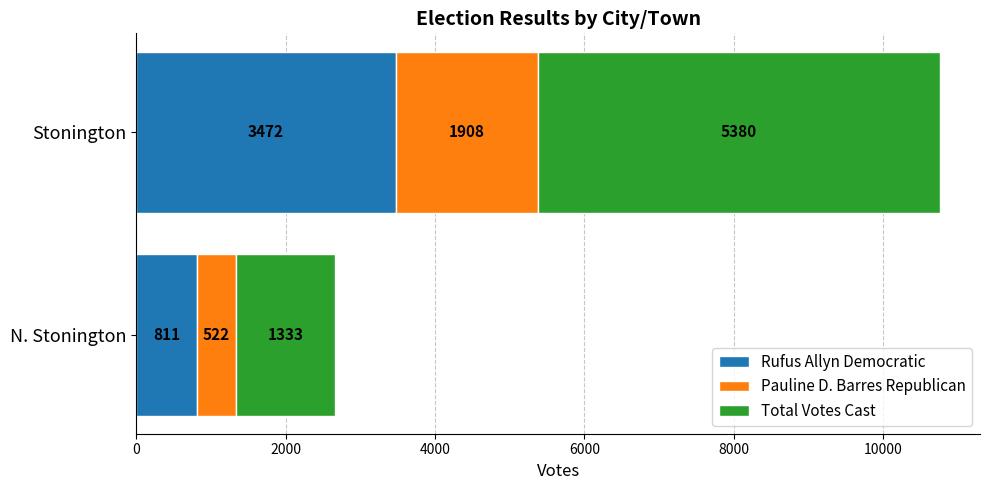

What are all the series names shown in the legend?

Rufus Allyn Democratic, Pauline D. Barres Republican, Total Votes Cast